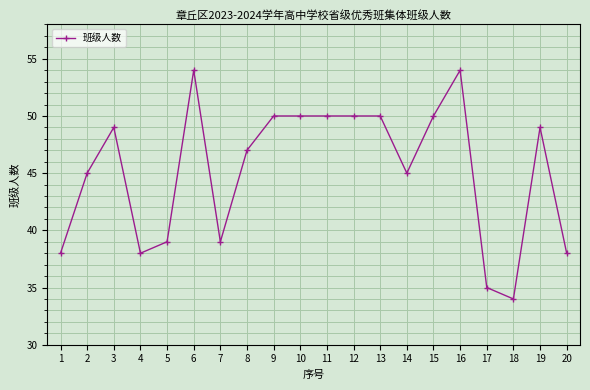

Between 3 and 16, which is larger?

16